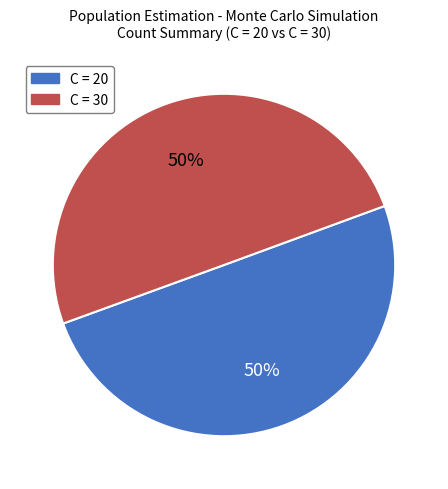

Is it true that C = 20 is 58% of the pie?

False